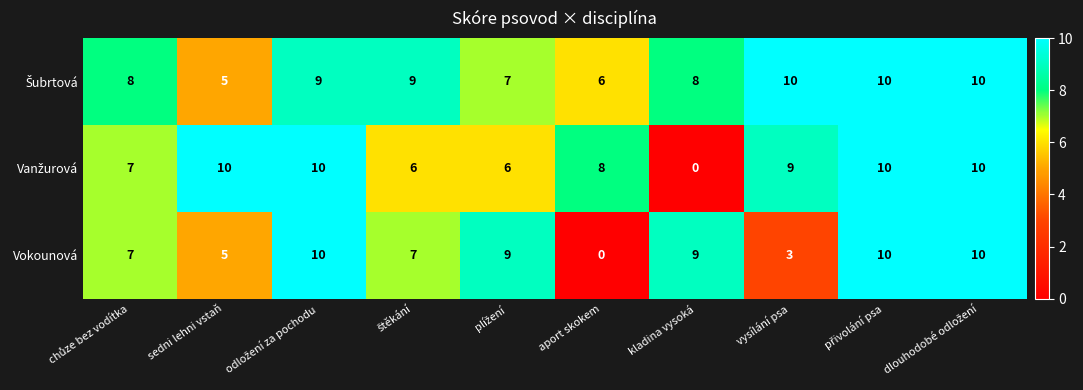

What is the difference between the highest and lowest values at aport skokem?

8